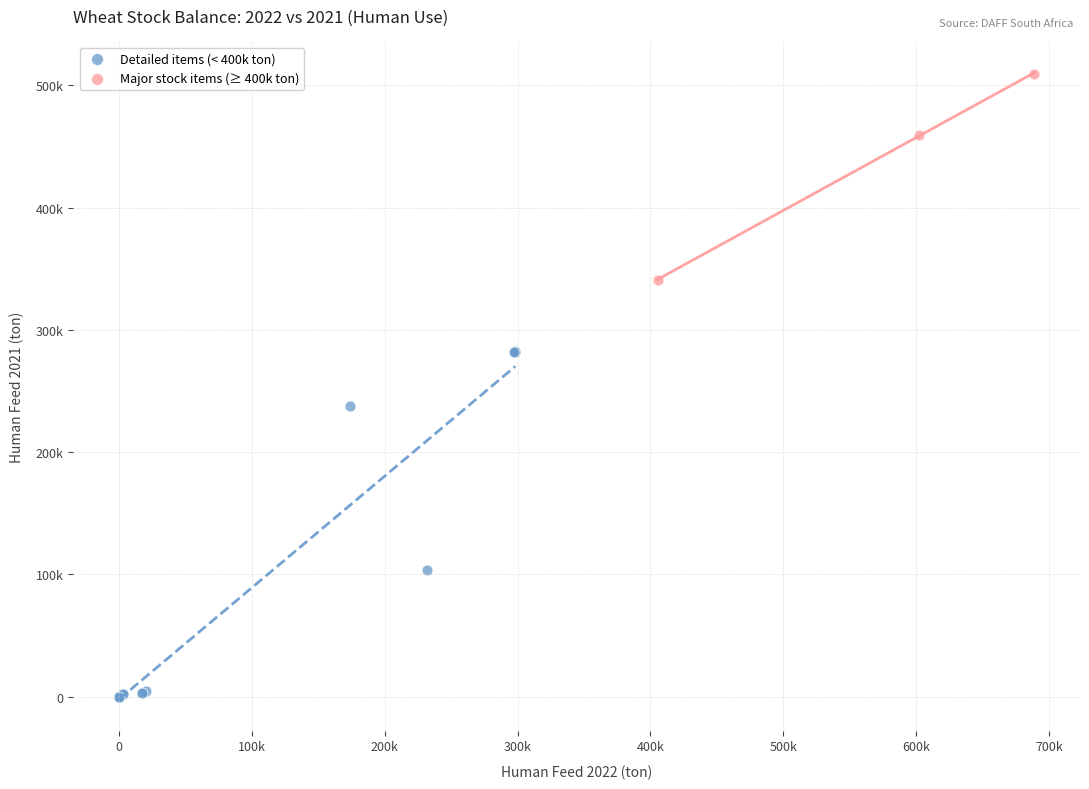

What are all the series names shown in the legend?

Detailed items (< 400k ton), Major stock items (≥ 400k ton)